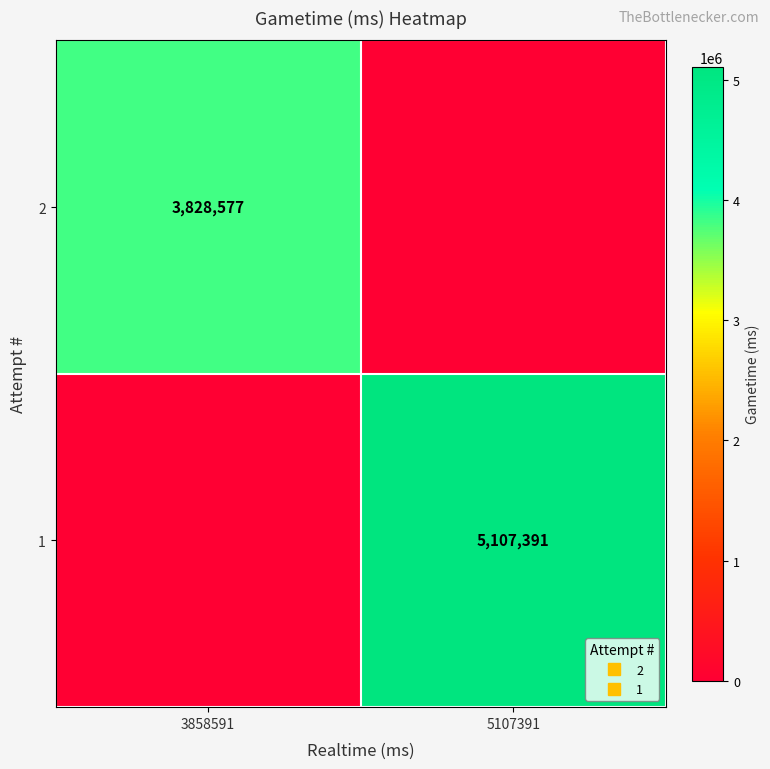

What is the difference between the maximum and minimum values in the 1 series?

5107391